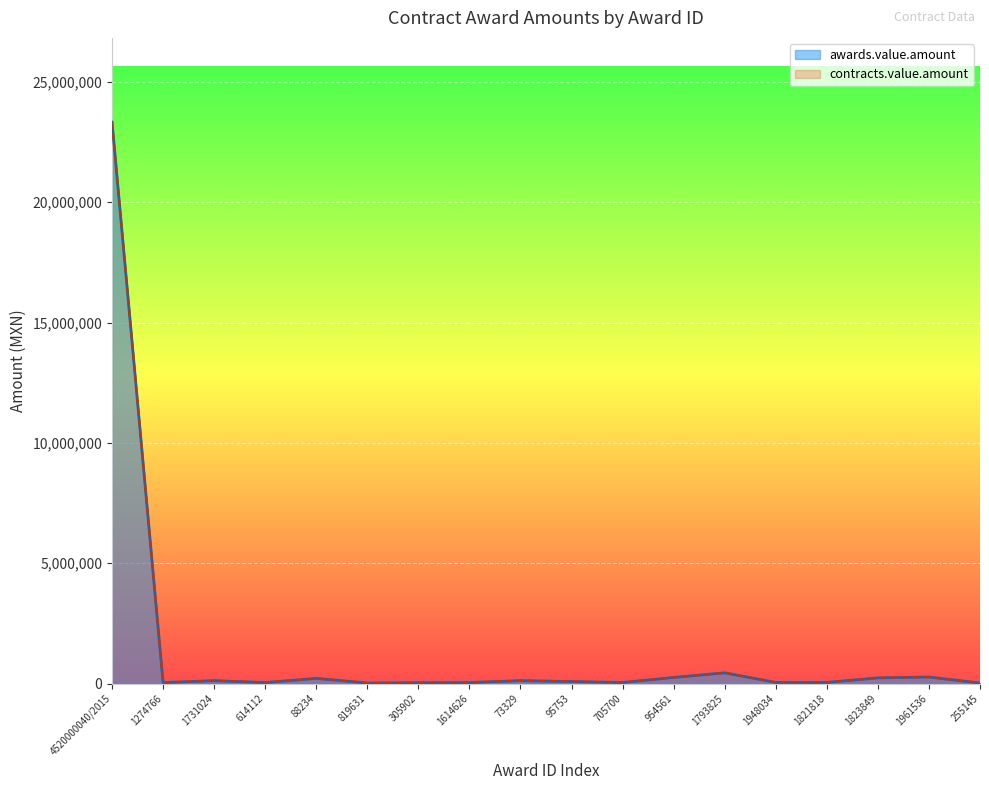

How many data points in awards.value.amount are less than 82725?

9